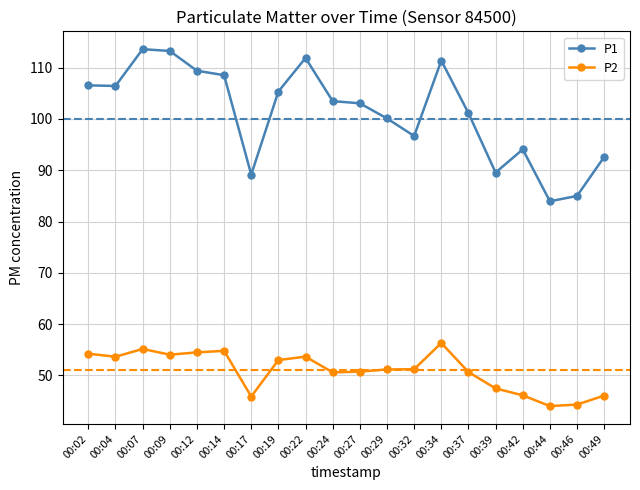

List the series in order of their peak value, highest first.

P1, P2